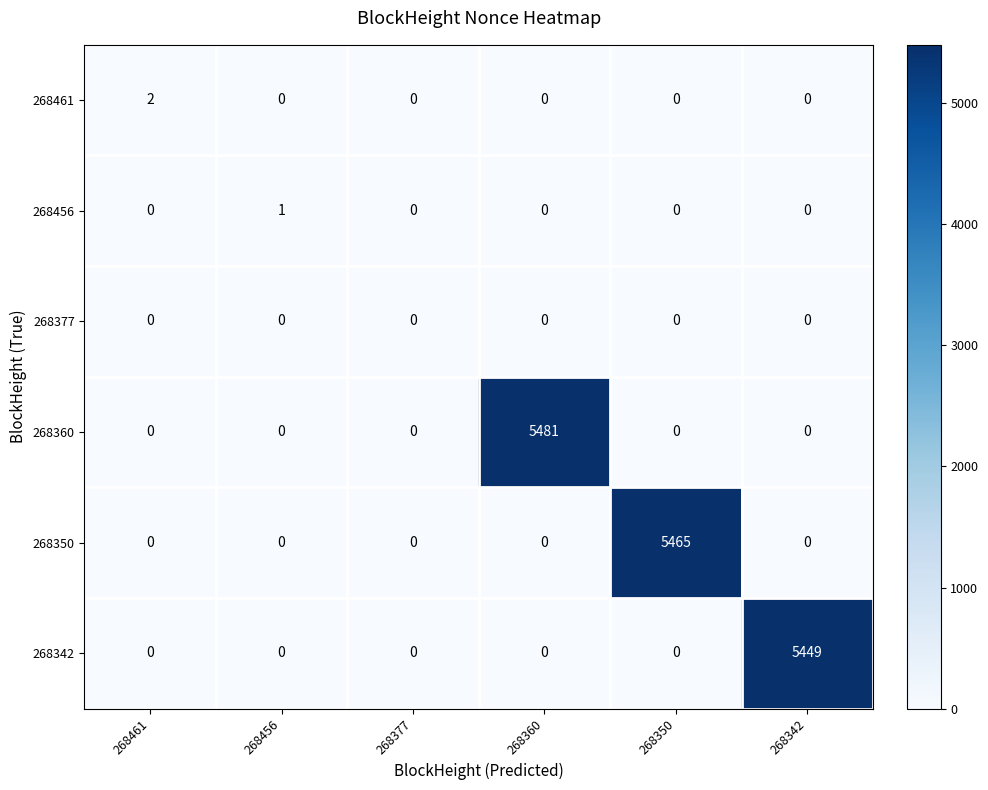

What is the difference between the maximum and minimum values in the 268342 series?

5449